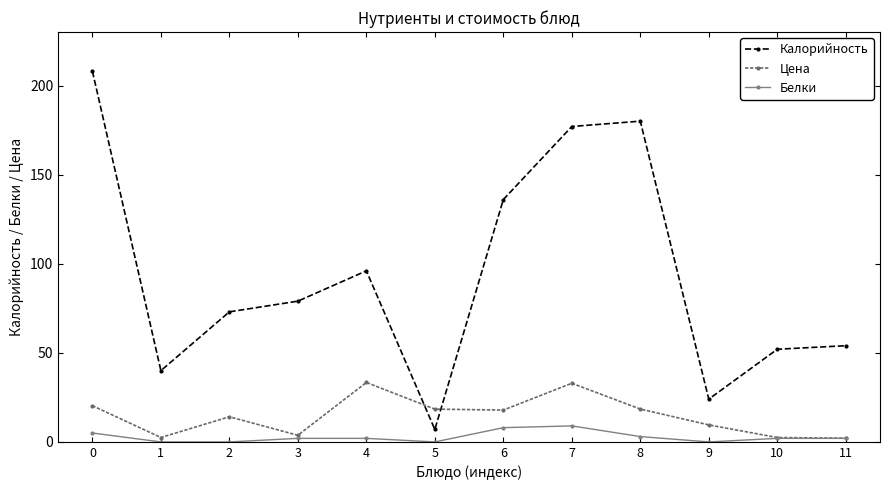

What is the average value of the Белки series?

2.8